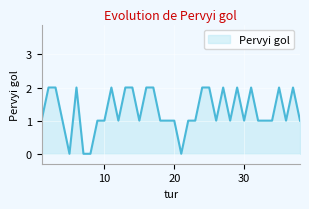

Reading right to left, extract all data points from this chart.

38=1	37=2	36=1	35=2	34=1	33=1	32=1	31=2	30=1	29=2	28=1	27=2	26=1	25=2	24=2	23=1	22=1	21=0	20=1	19=1	18=1	17=2	16=2	15=1	14=2	13=2	12=1	11=2	10=1	9=1	8=0	7=0	6=2	5=0	4=1	3=2	2=2	1=1